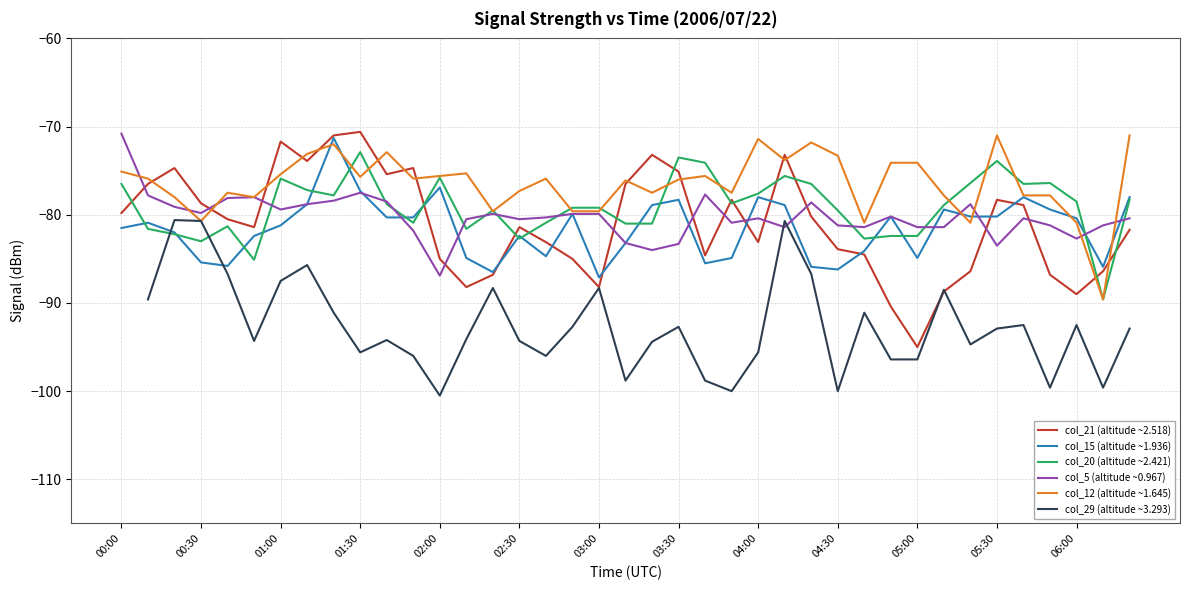

Is it true that col_5 (altitude ~0.967) equals -70.8 at 00:00?

True